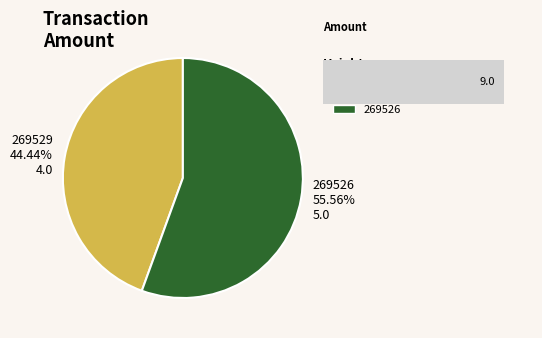

The 269526 slice represents 56% of the pie. True or false?

True